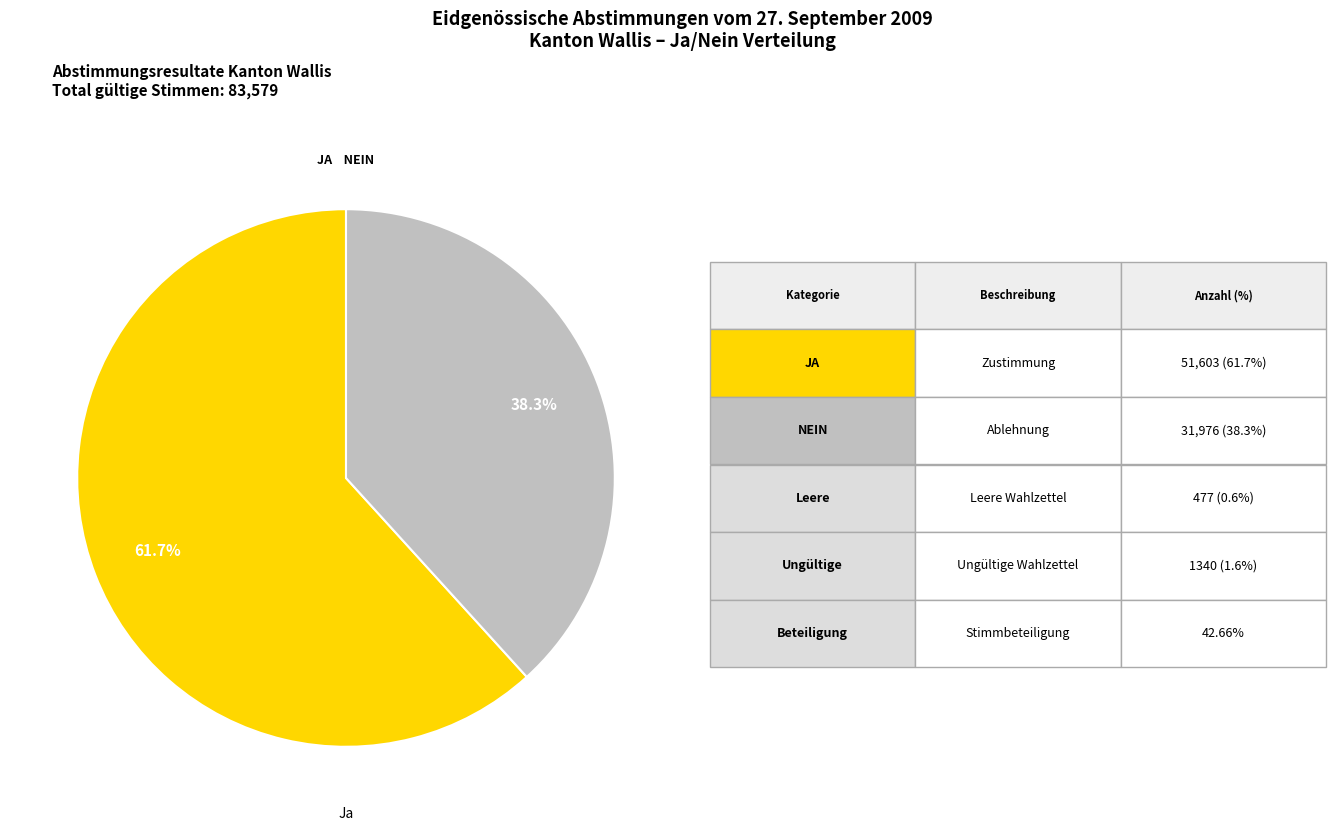

Is there a majority slice in this chart?

Yes